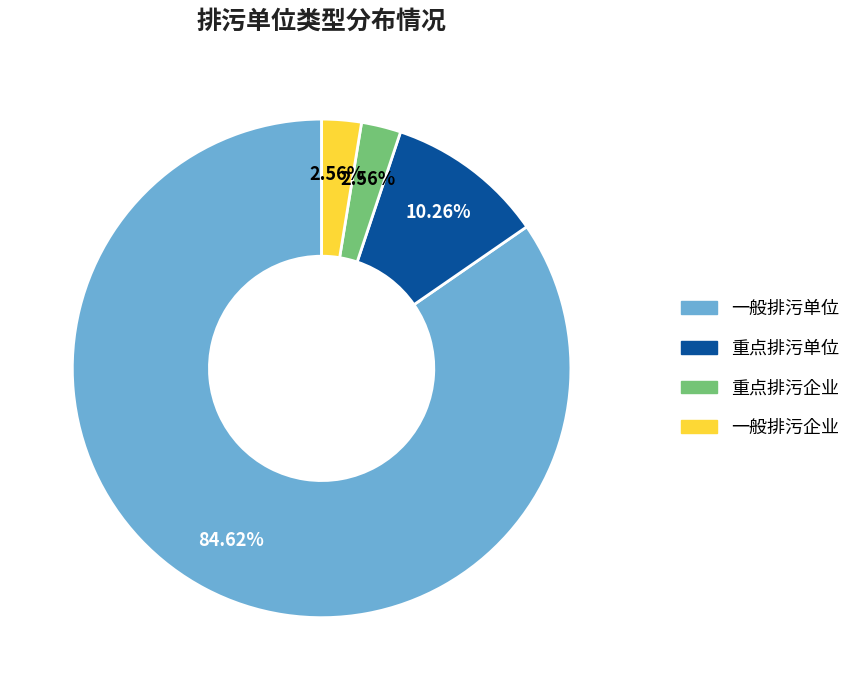

To the nearest percent, what is the difference between the 一般排污企业 and 一般排污单位 slice percentages?

82%